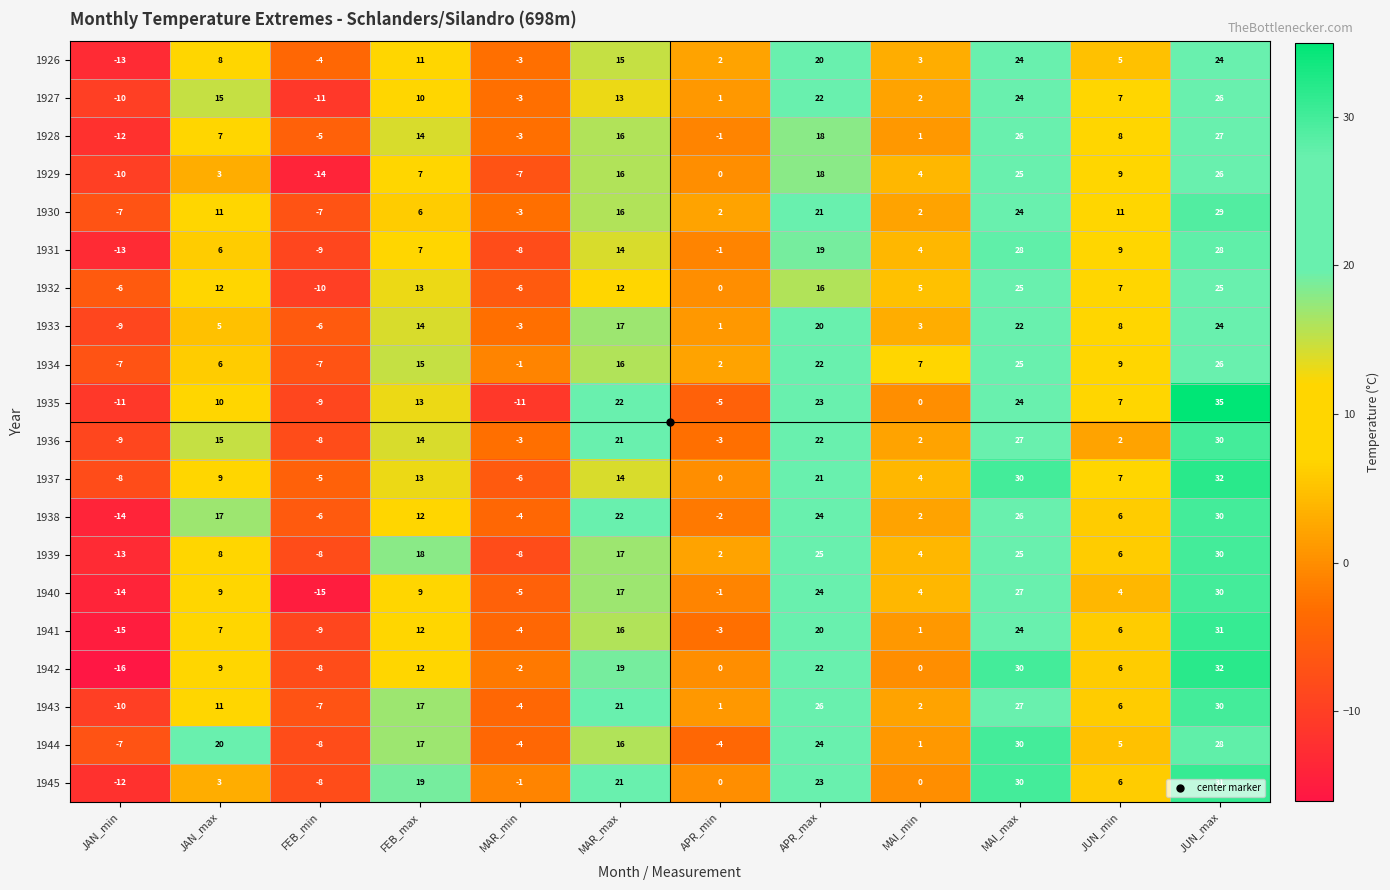

How many categories are shown in the chart?

12